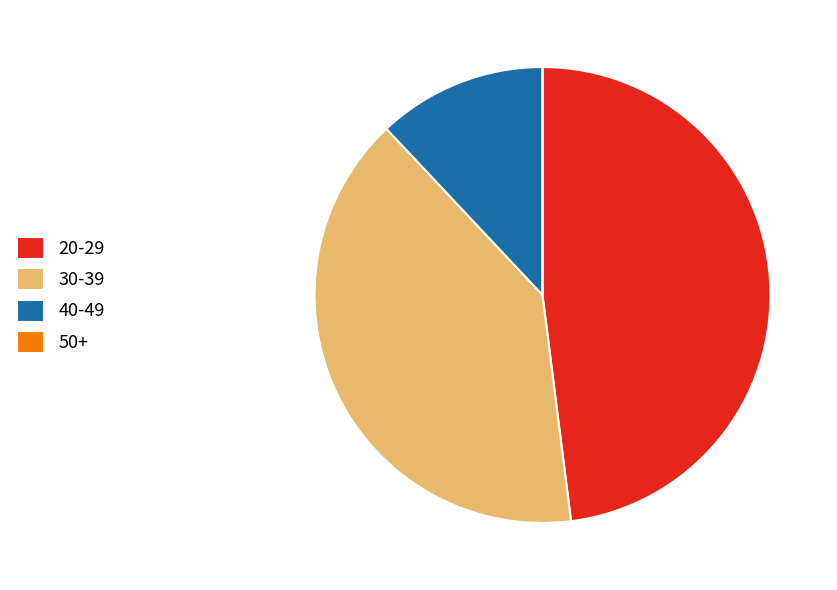

Which has a higher value, 20-29 or 40-49?

20-29